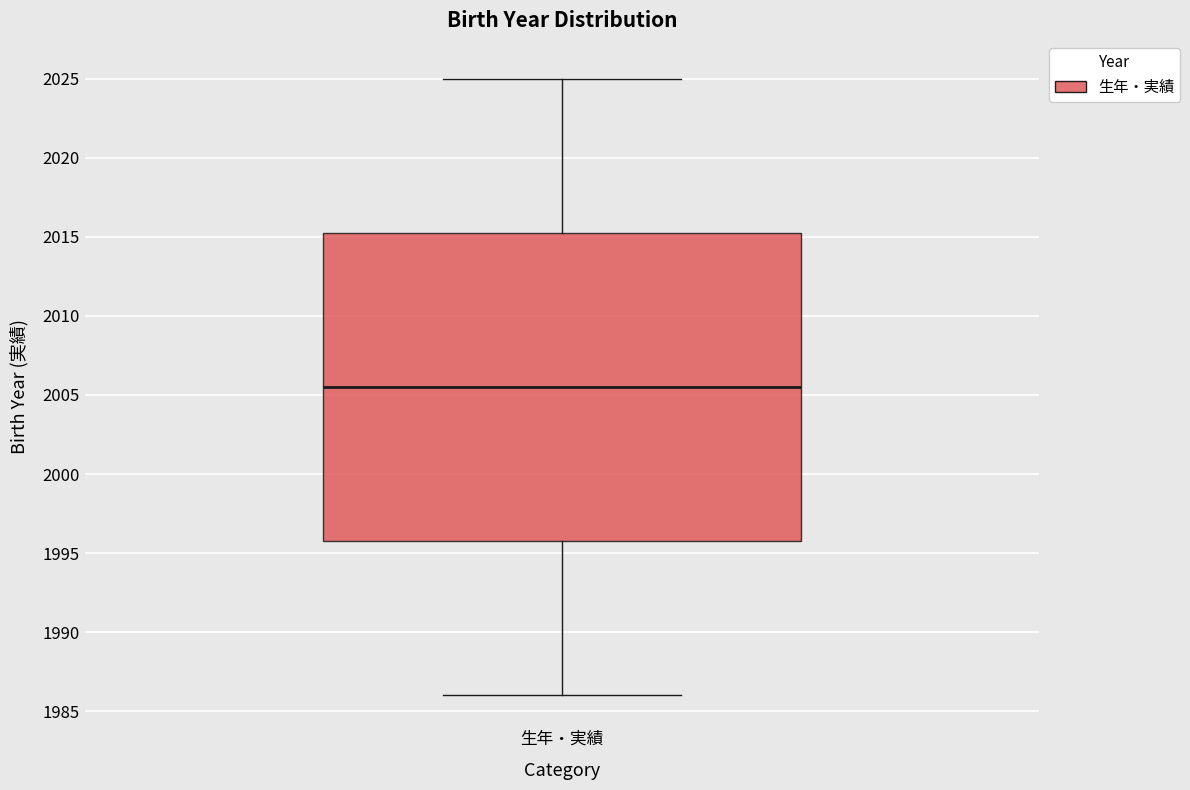

Transcribe this box plot: give where the median line is, the range the box spans, and where the two whiskers end, as read against the y-axis. The values are not printed on the chart, so give them approximately, as read against the axis.

median 2005.5, box 1996.0 to 2015.5, whiskers 1986.0 to 2025.0